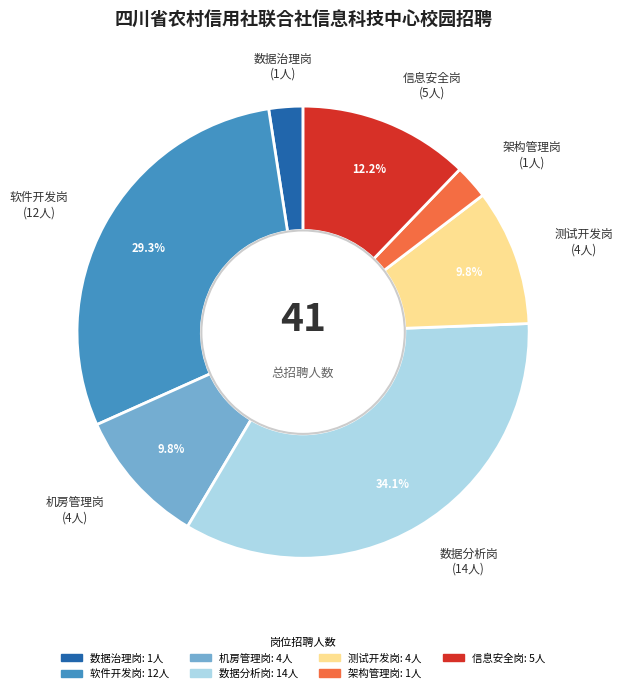

How many slices are in this pie chart?

7